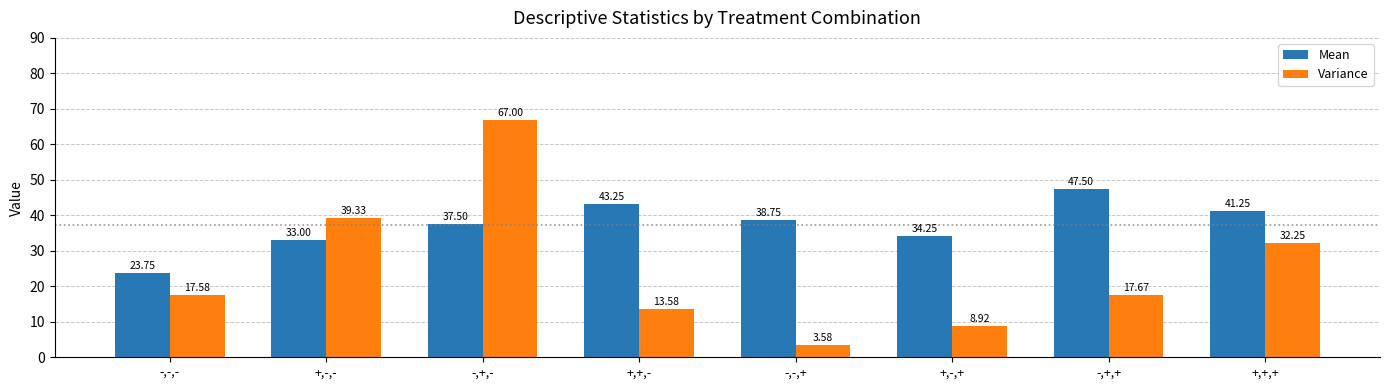

How many bars are there in total?

16